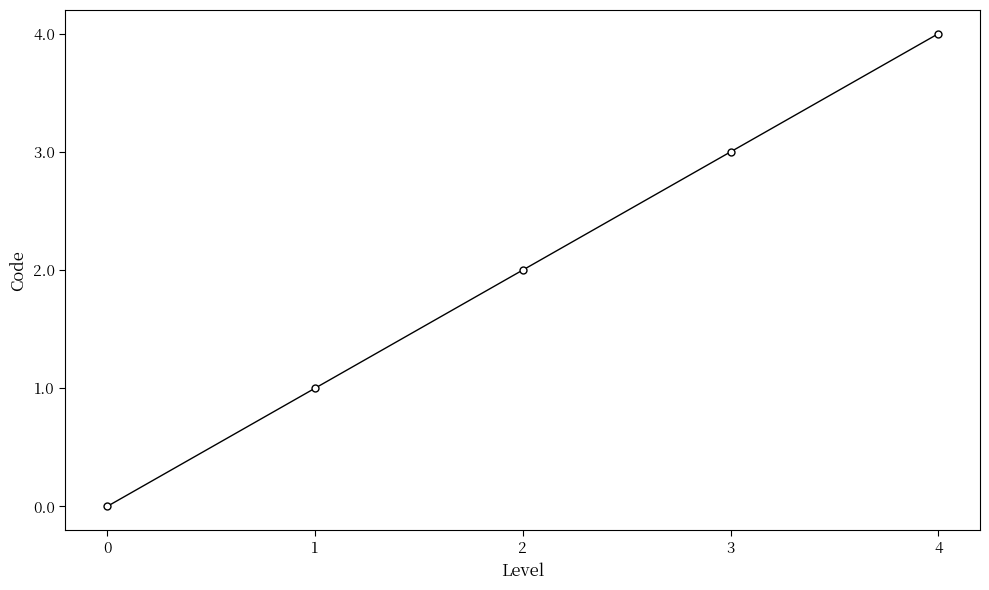

True or false: there are more than 2 points higher than both neighbors.

False